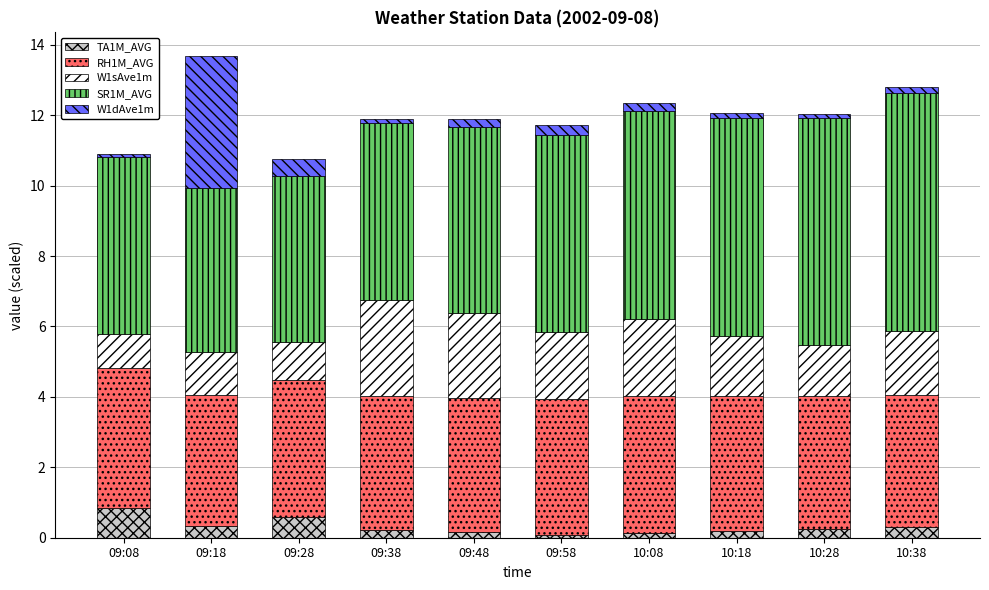

Count the number of categories in the chart.

10